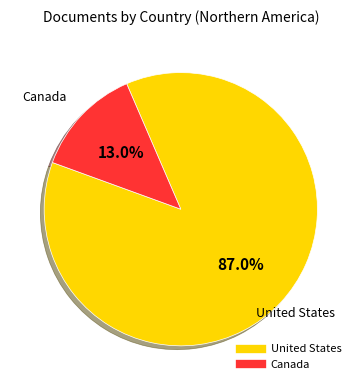

Is there any slice that represents more than half of the pie?

Yes